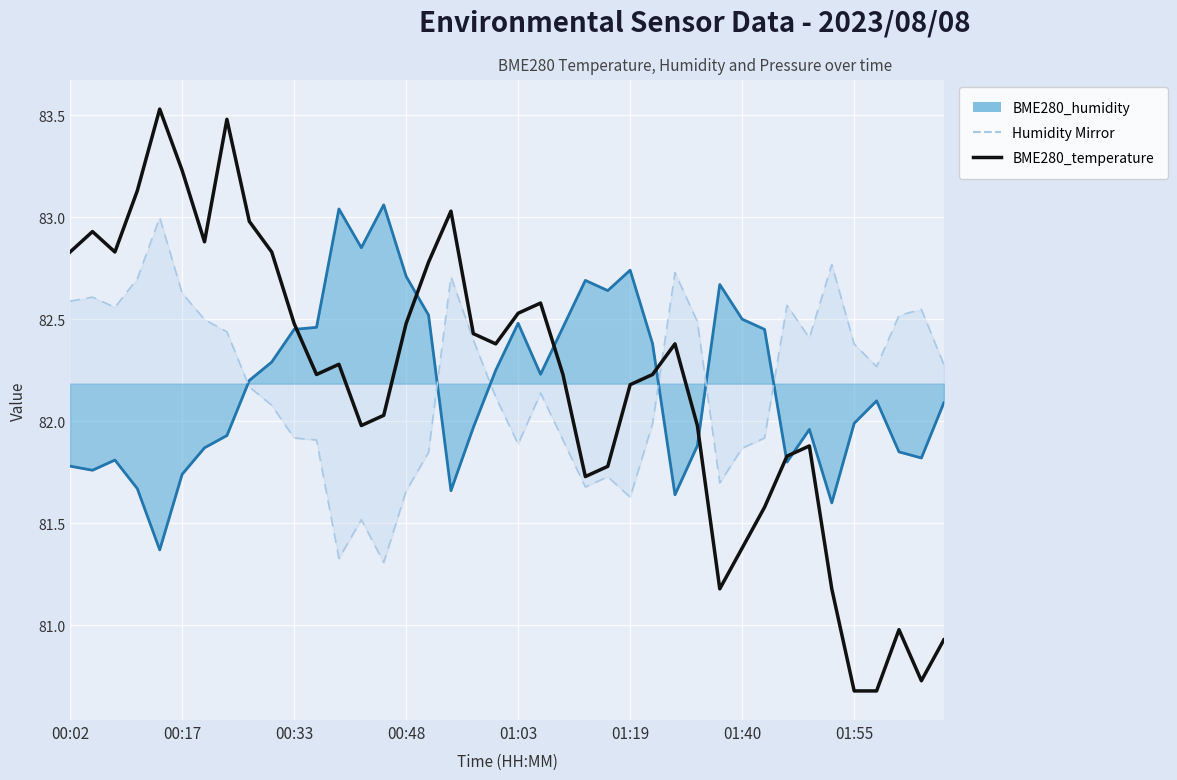

The chart shows a value of 82.4 at 27. True or false?

True